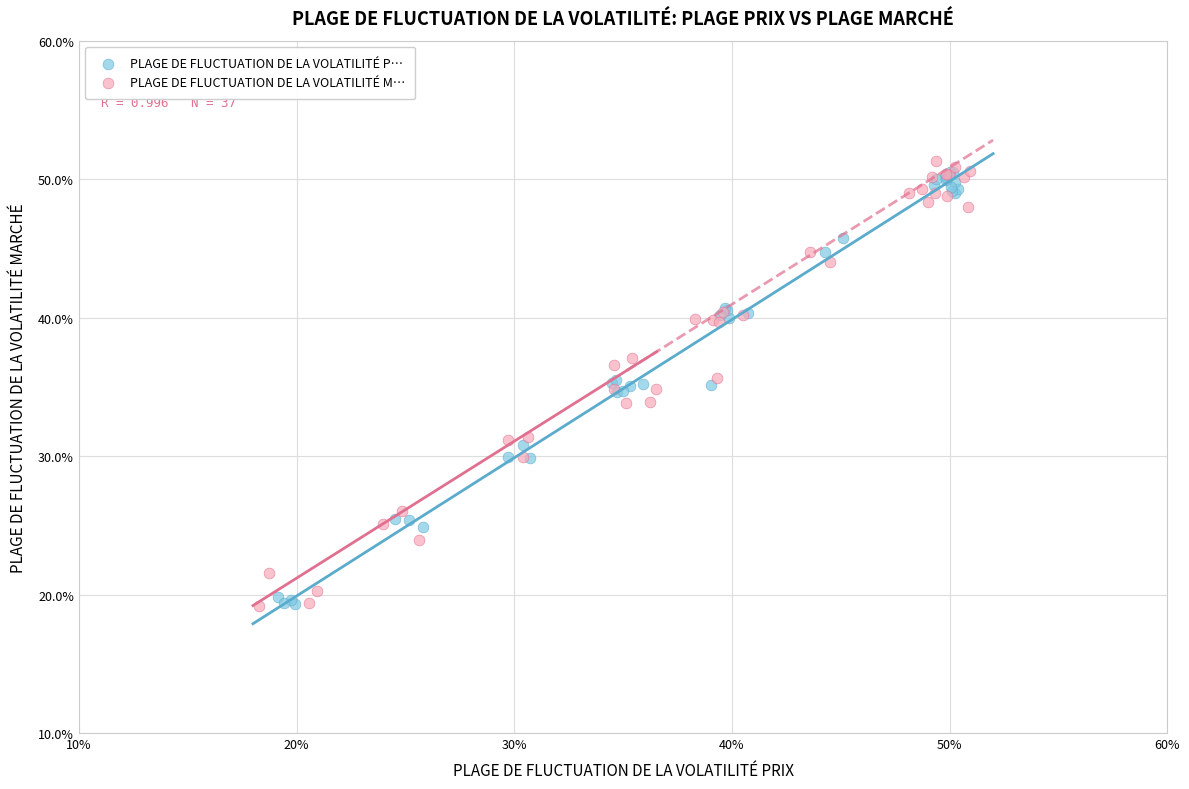

Which series contains the highest Y value?

PLAGE DE FLUCTUATION DE LA VOLATILITÉ M…